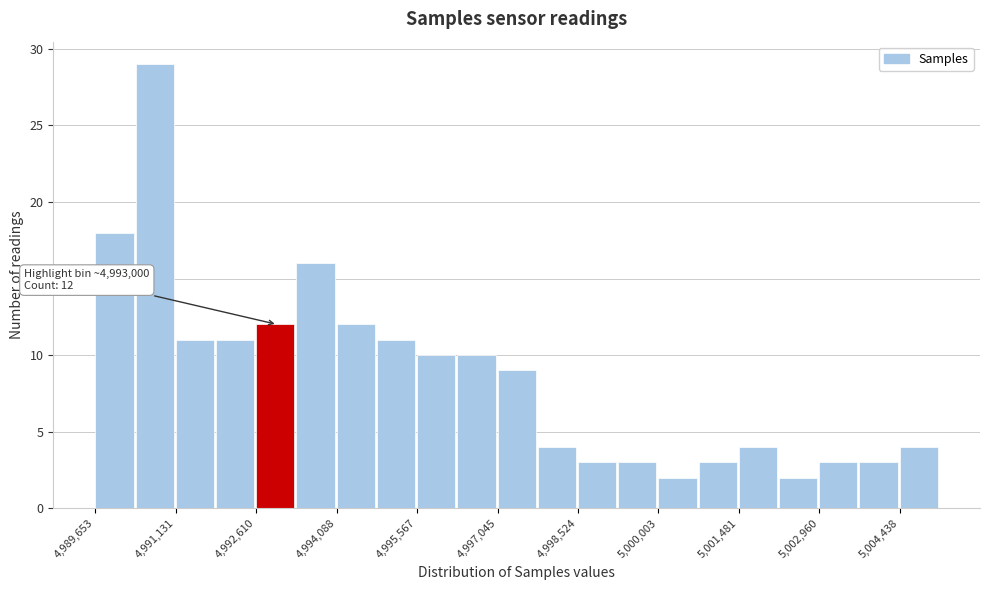

Read against the x-axis, roughly where is the centre of the tallest bar?

4990800